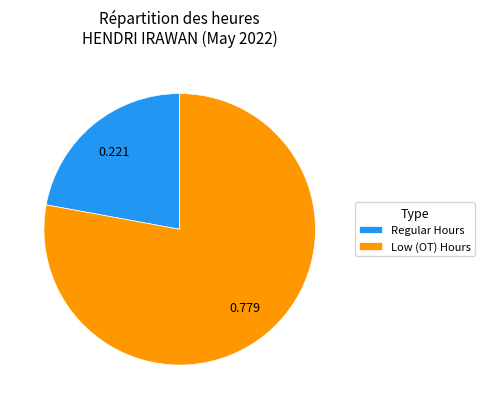

Is there a majority slice in this chart?

Yes